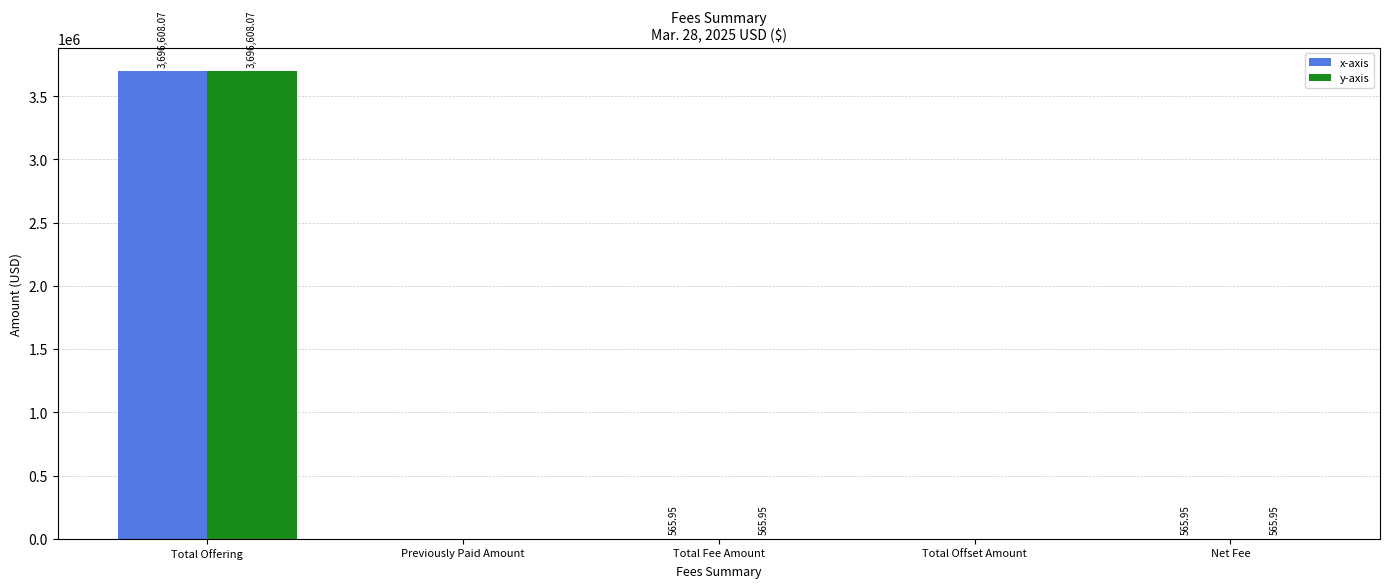

At which label does y-axis first exceed 565?

Total Offering